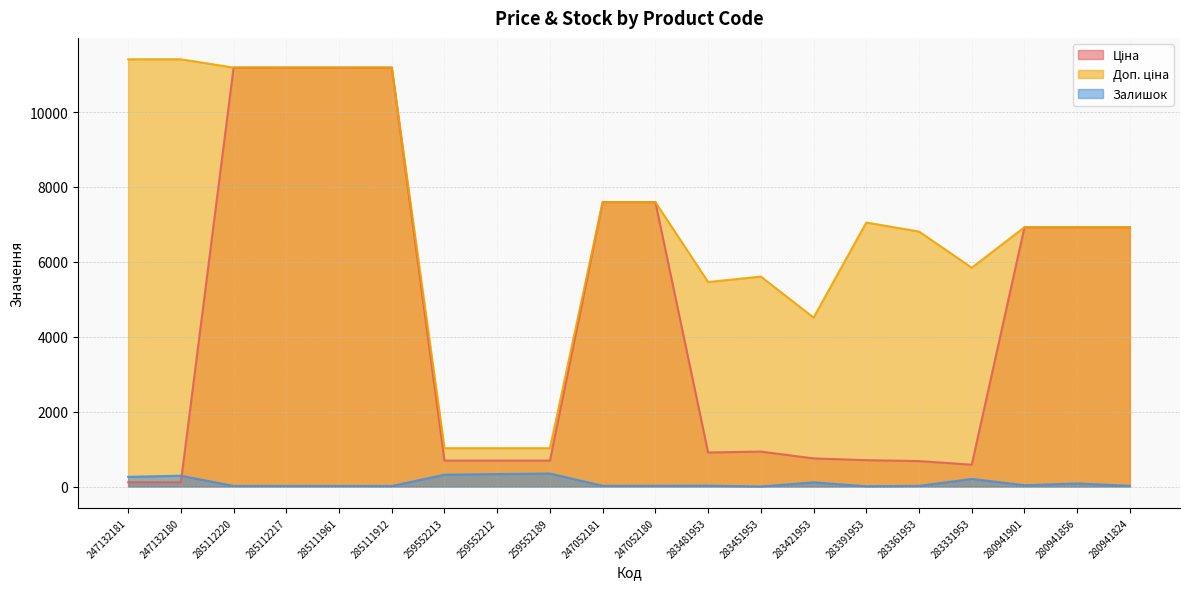

What is the difference between the maximum and second lowest values in the Залишок series?

340.0